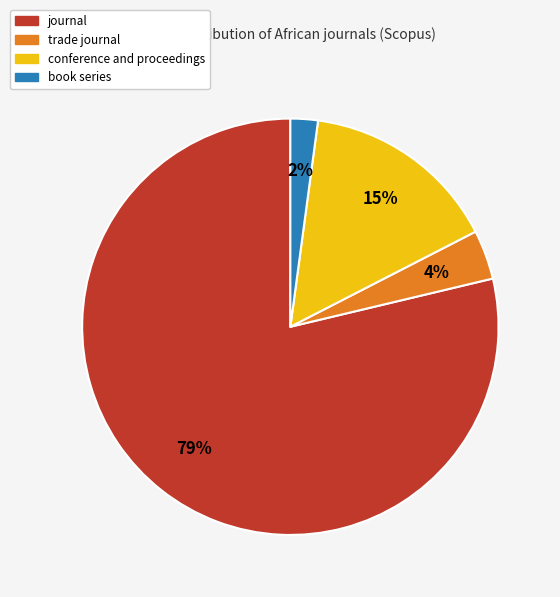

Which slice is the largest?

journal